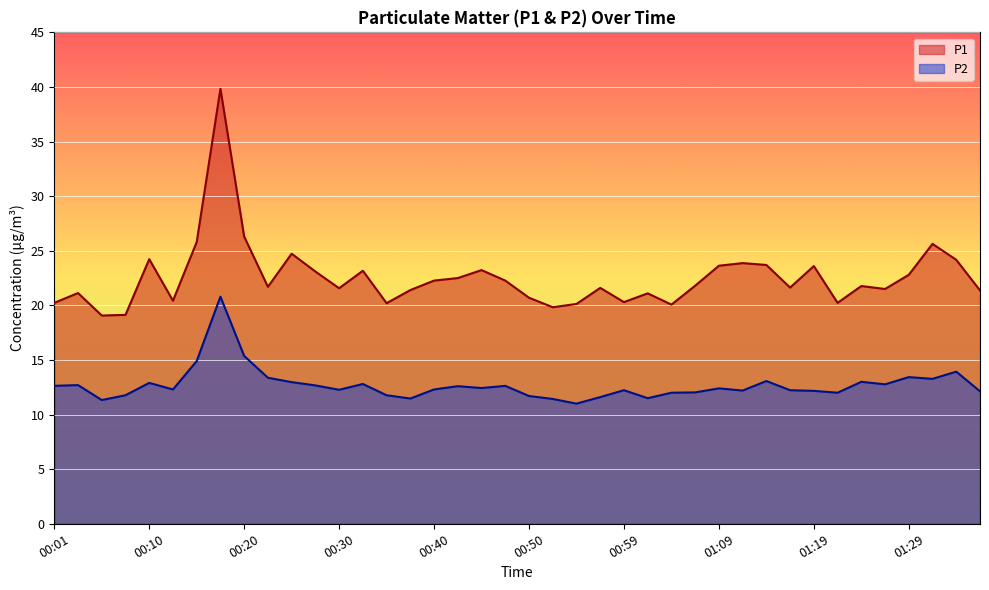

Reading left to right, transcribe all the data shown in this chart.

P1: 20.2	21.1	19.1	19.1	24.2	20.4	25.8	39.8	26.3	21.7	24.7	23.1	21.6	23.2	20.2	21.4	22.3	22.5	23.2	22.3	20.7	19.8	20.1	21.6	20.3	21.1	20.1	21.8	23.6	23.9	23.7	21.6	23.6	20.2	21.8	21.5	22.8	25.6	24.2	21.4
P2: 12.6	12.7	11.3	11.8	12.9	12.3	14.9	20.8	15.4	13.4	13.0	12.7	12.3	12.8	11.8	11.5	12.3	12.6	12.4	12.6	11.7	11.4	11.0	11.6	12.2	11.5	12.0	12.0	12.4	12.2	13.1	12.2	12.2	12.0	13.0	12.8	13.4	13.3	13.9	12.1